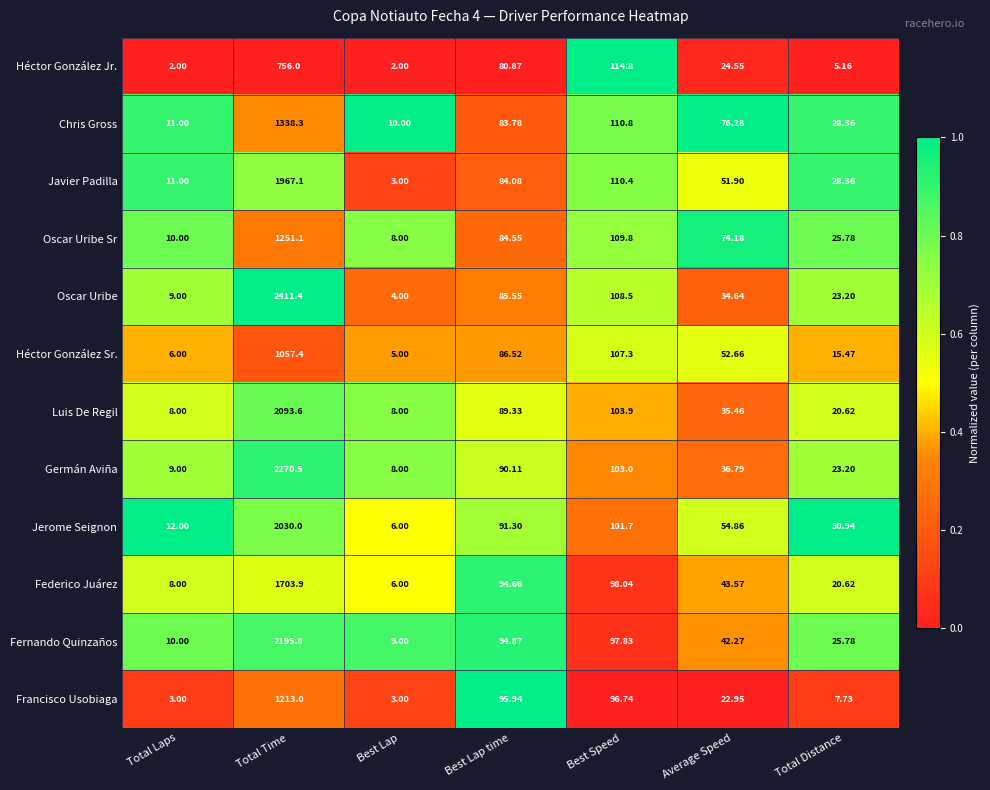

Which category has the highest value in the Luis De Regil series?

Total Time